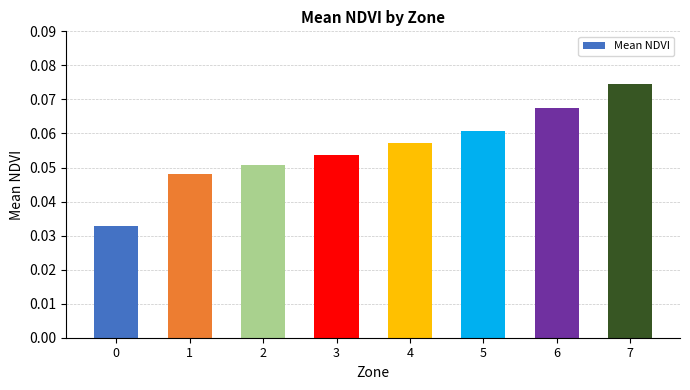

Is it true that the value at 1 is 0.1?

False